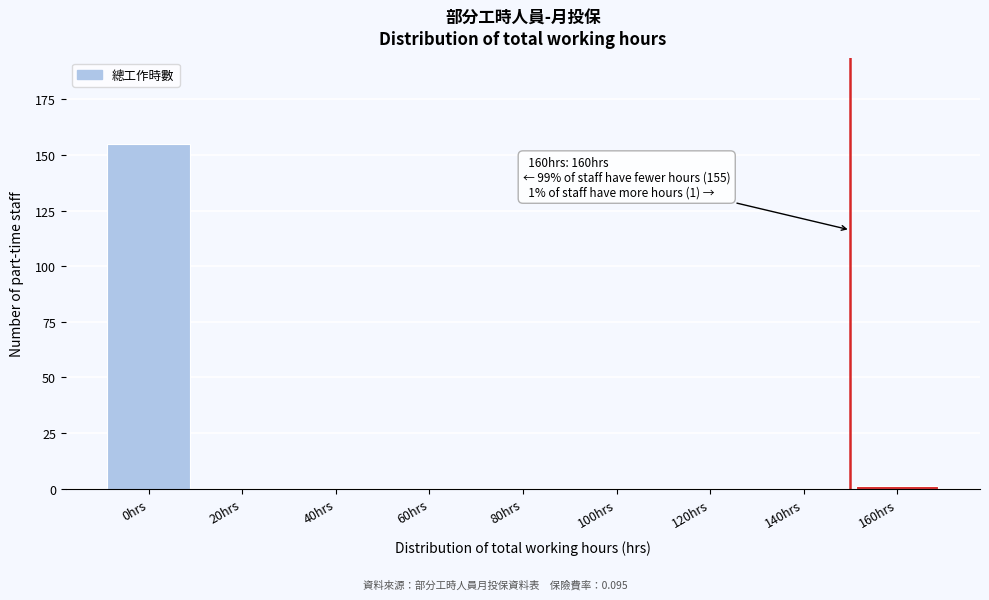

Reading left to right, list all the values displayed in this chart.

0hrs=155	20hrs=0	40hrs=0	60hrs=0	80hrs=0	100hrs=0	120hrs=0	140hrs=0	160hrs=1